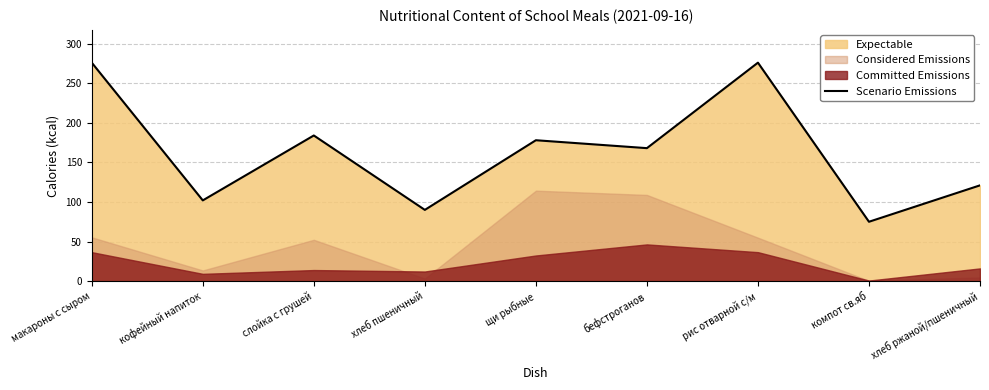

How many values are below 168?

4